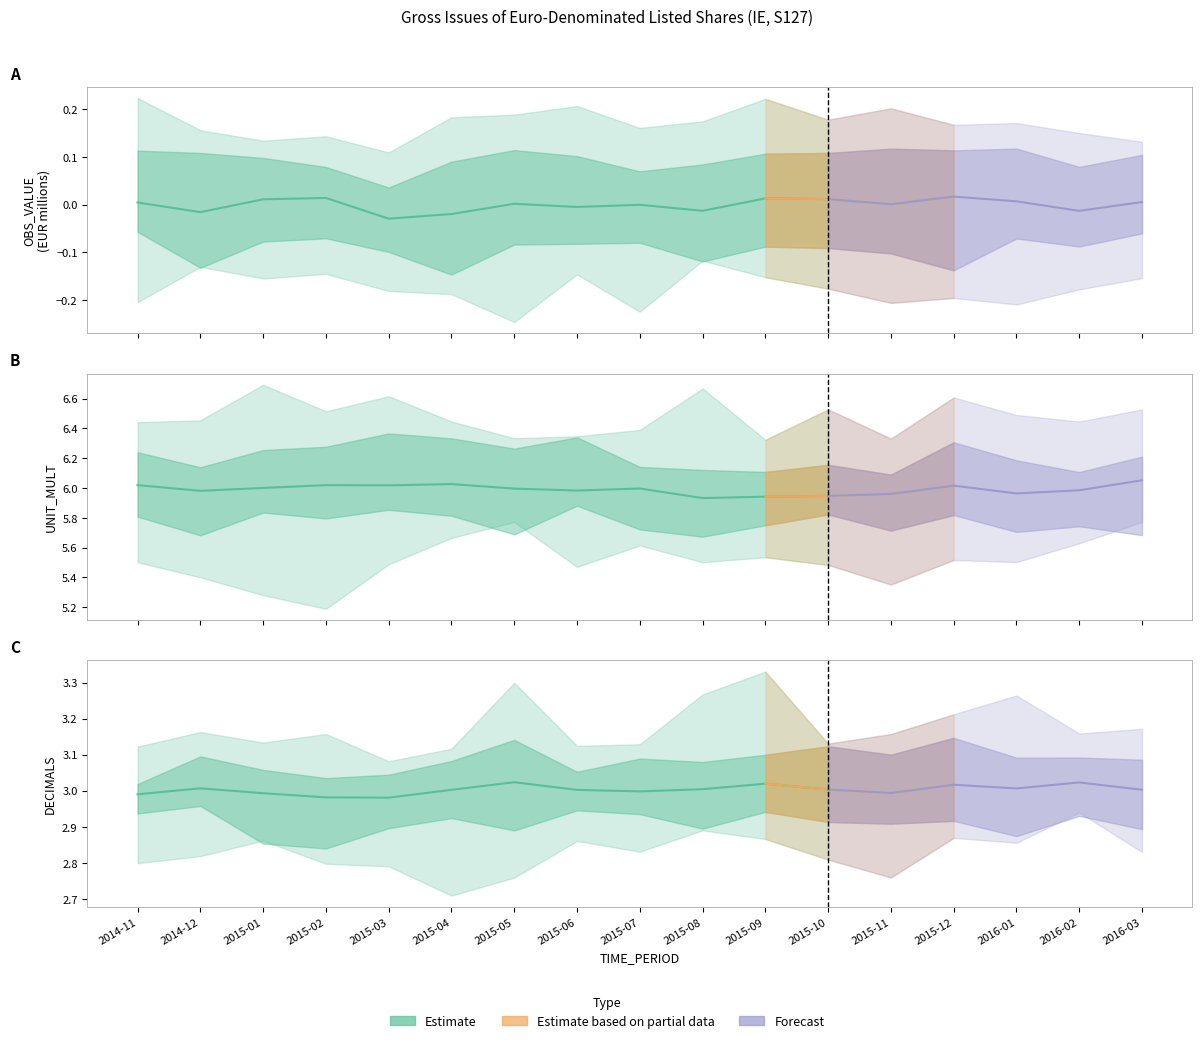

List the series in order of their overall mean, lowest first.

OBS_VALUE, DECIMALS, UNIT_MULT